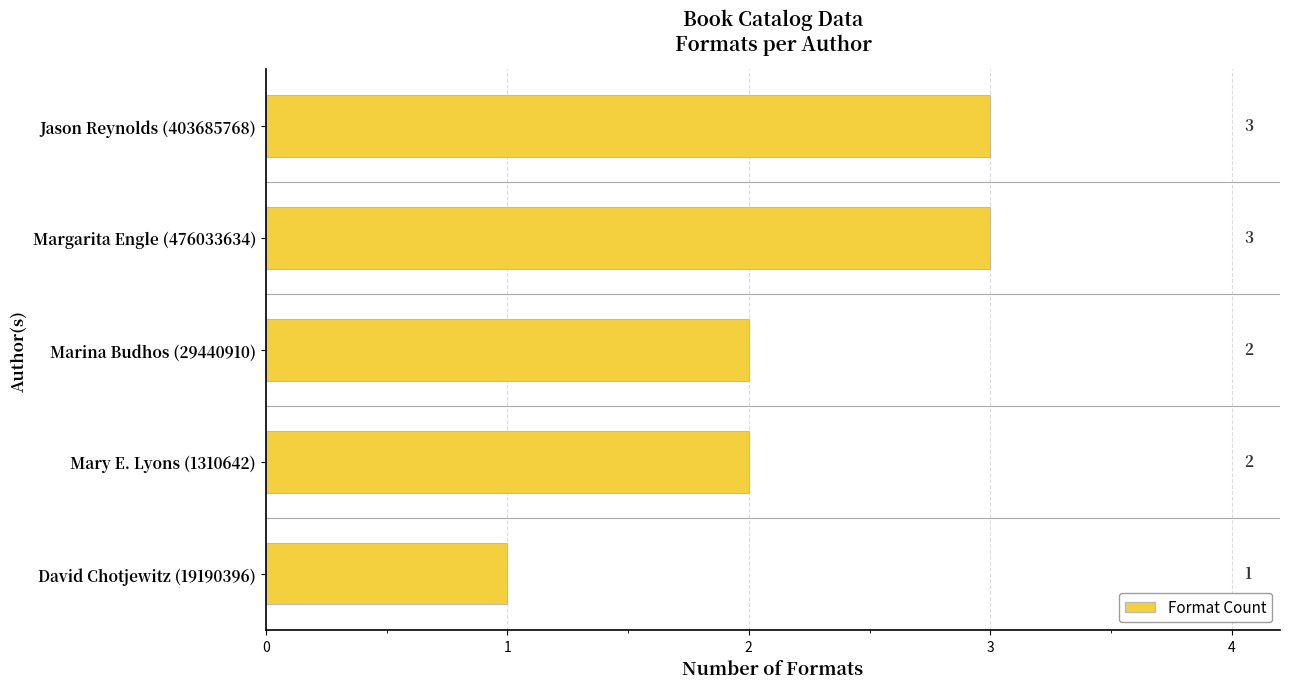

Count the number of categories in the chart.

5